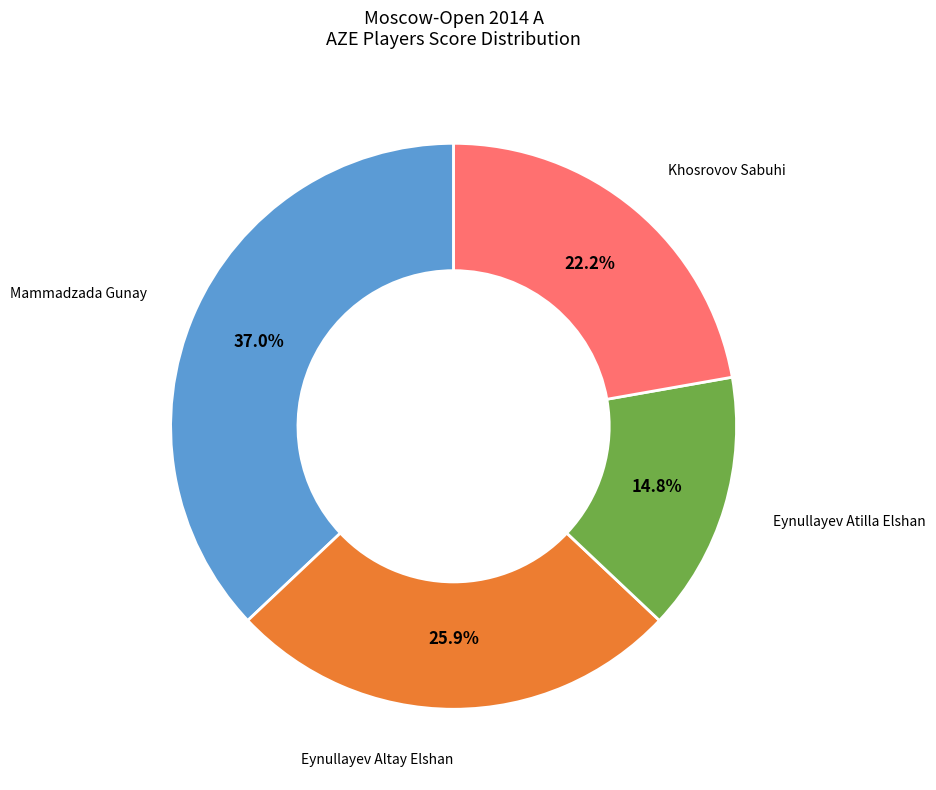

Rank the categories by value from lowest to highest.

Eynullayev Atilla Elshan, Khosrovov Sabuhi, Eynullayev Altay Elshan, Mammadzada Gunay